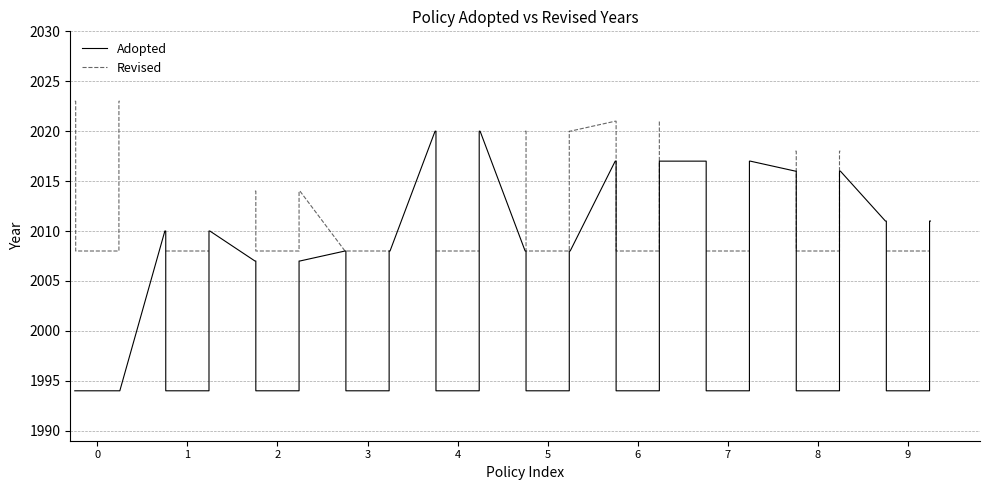

What is the smallest value displayed?

1994